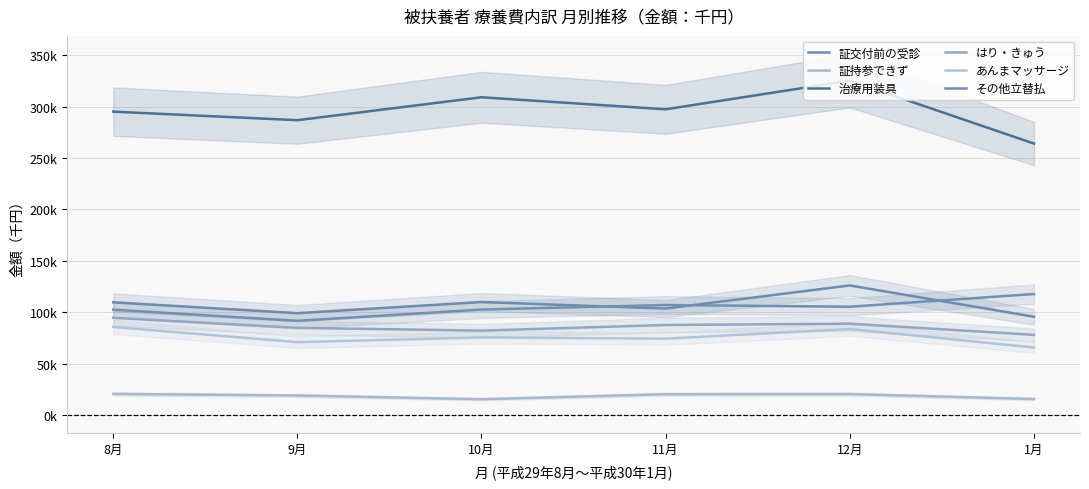

The 治療用装具 series shows 526570.7 at 11月. True or false?

False